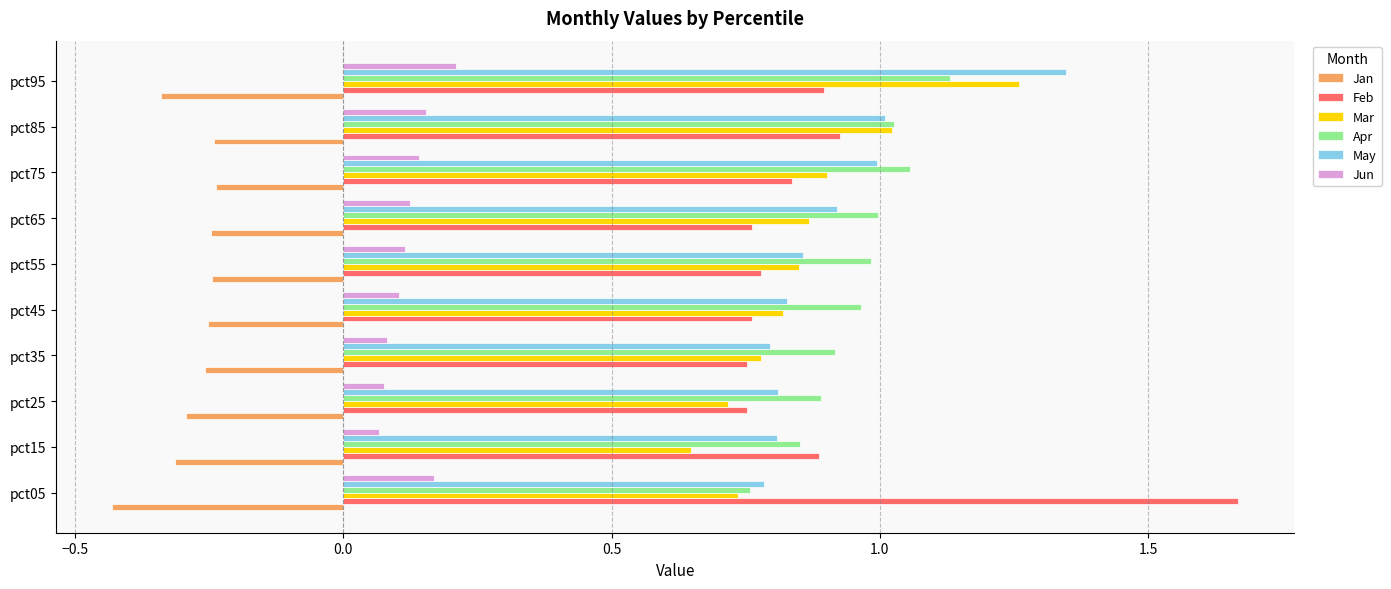

True or false: Jan has a value of -0.3 at pct15.

True